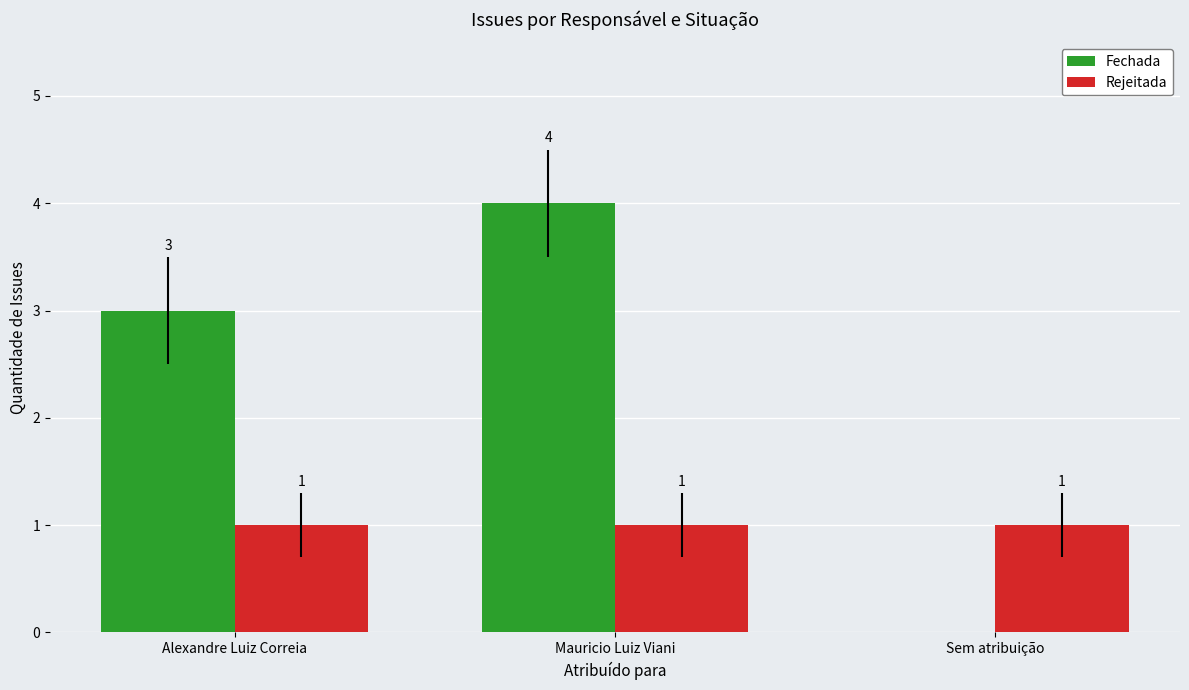

Reading right to left, what are all the values shown in this chart?

Fechada: 0	4	3
Rejeitada: 1	1	1